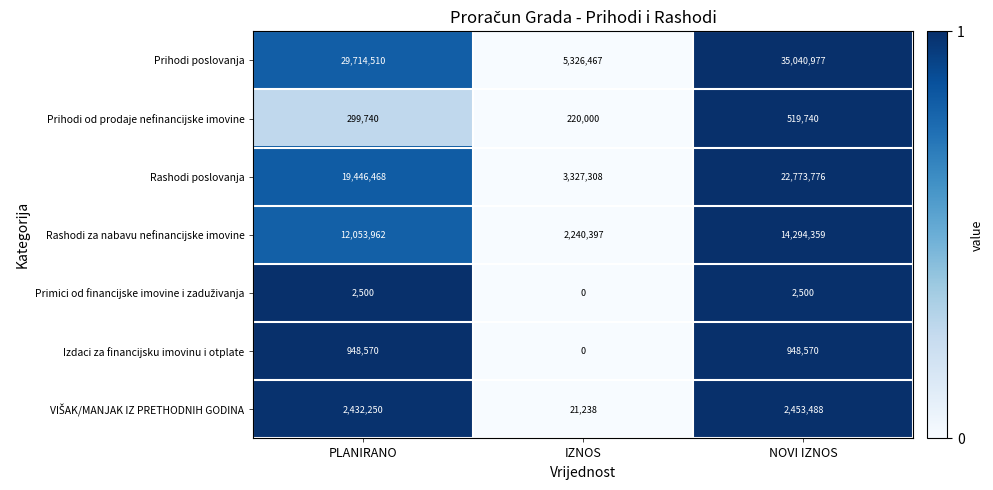

Which series has the largest total across all categories?

Prihodi poslovanja